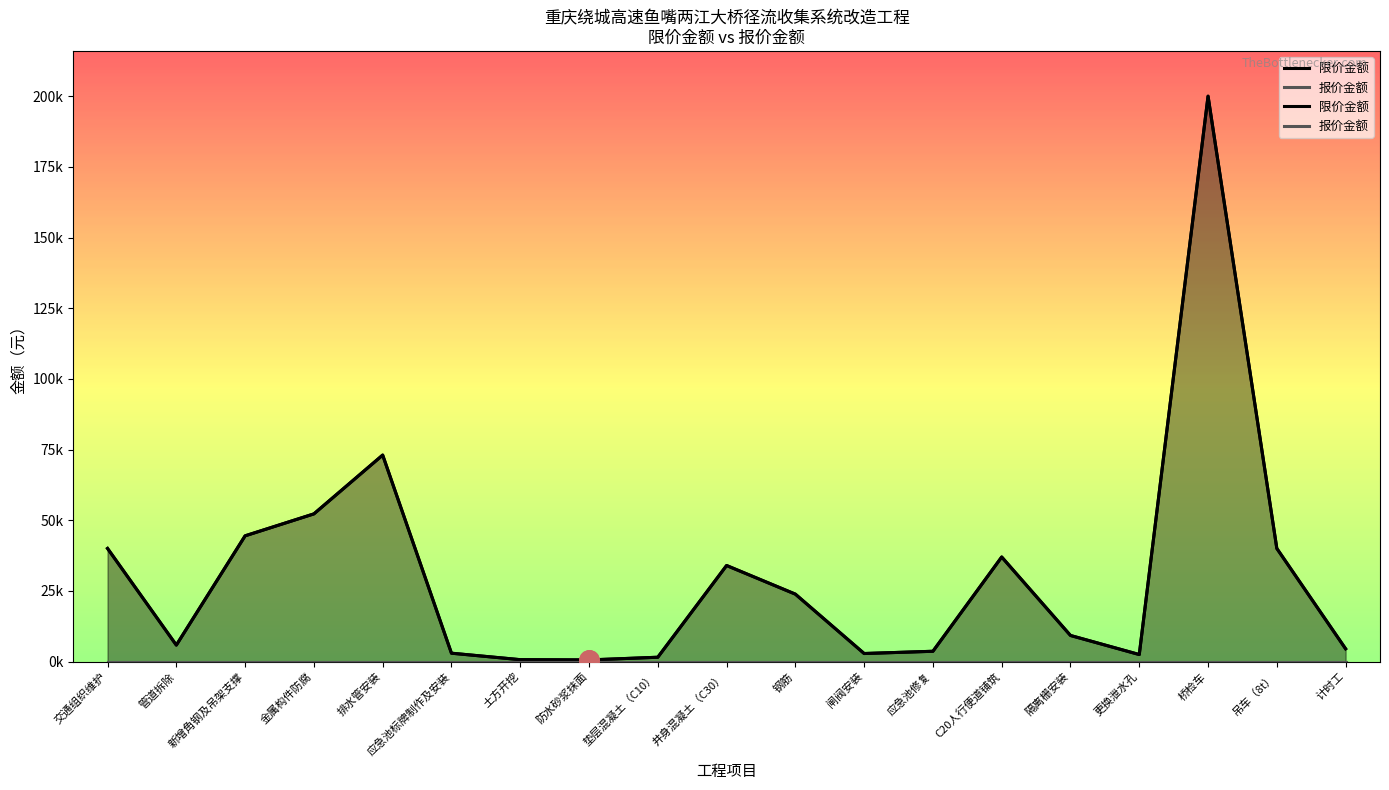

What is the total value across all series at 垫层混凝土（C10）?

1517.0